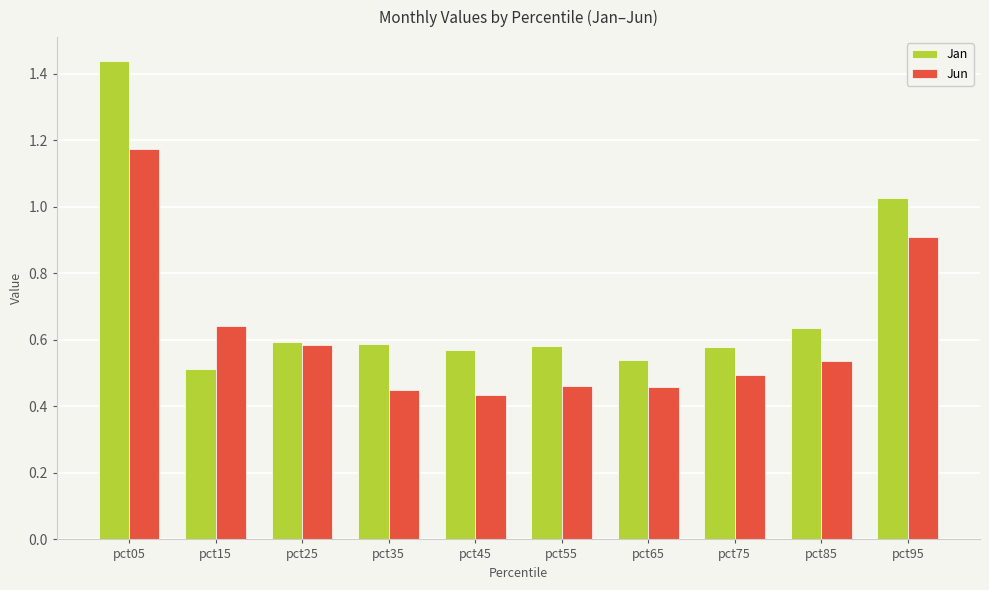

What are all the series names shown in the legend?

Jan, Jun